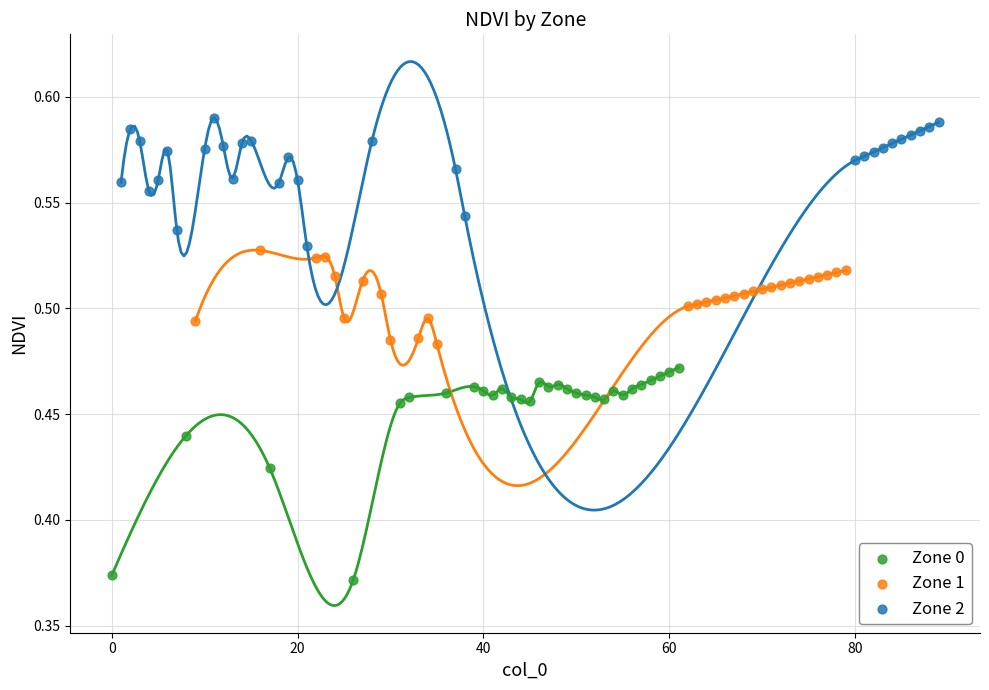

Which series contains the lowest Y value?

Zone 0